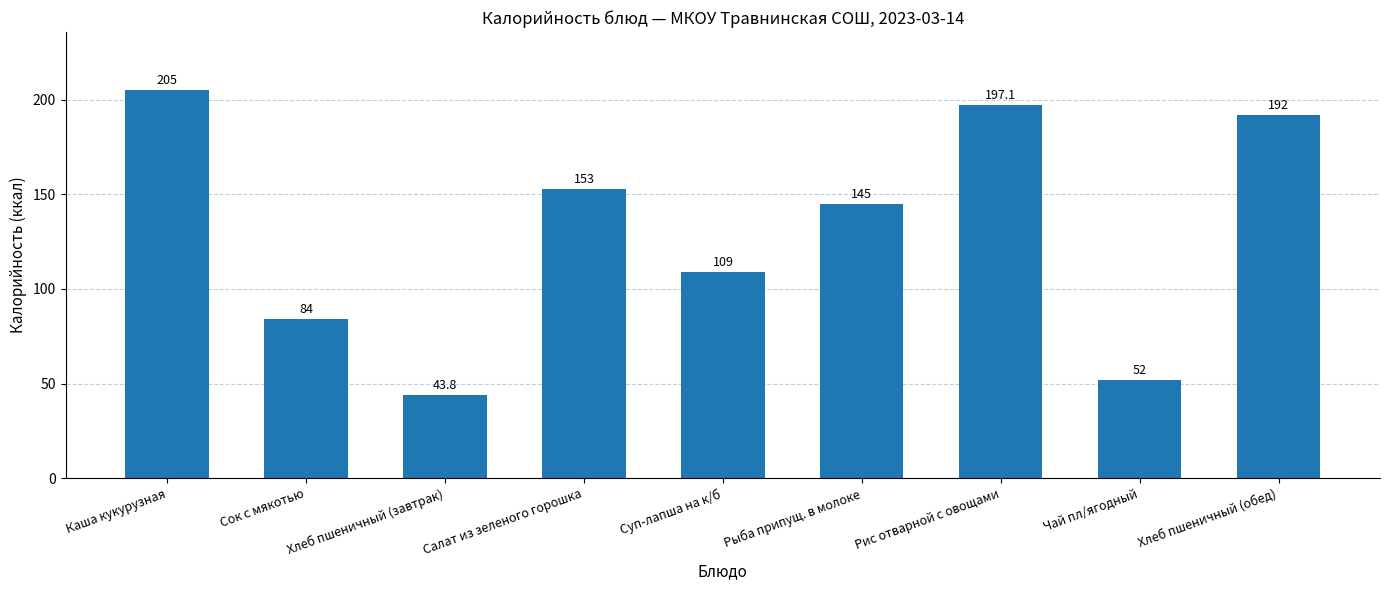

What position from the right is Каша кукурузная?

9